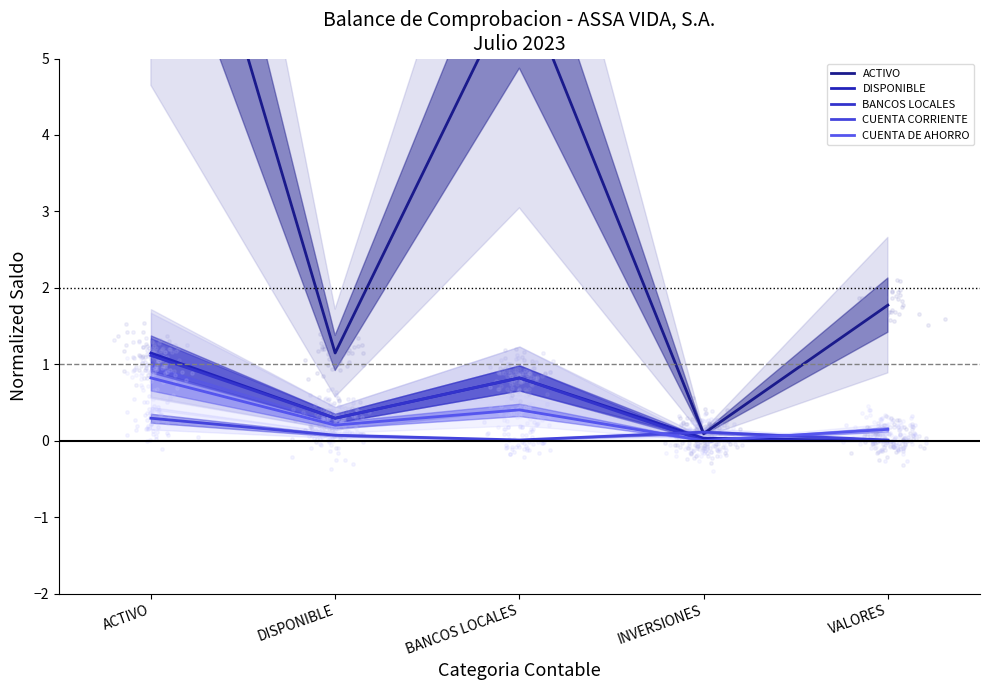

Which series reaches the maximum Y coordinate?

ACTIVO